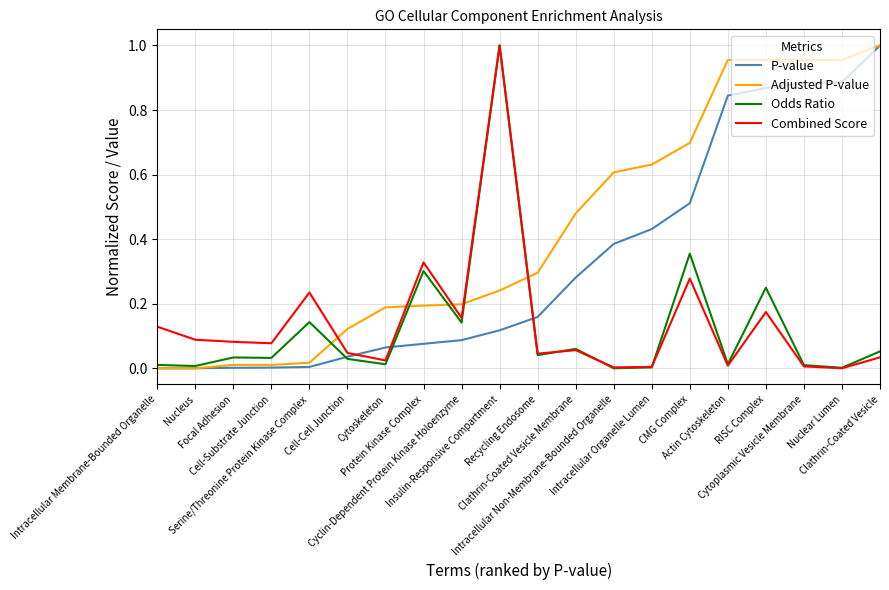

Which series has the largest total across all categories?

Adjusted P-value